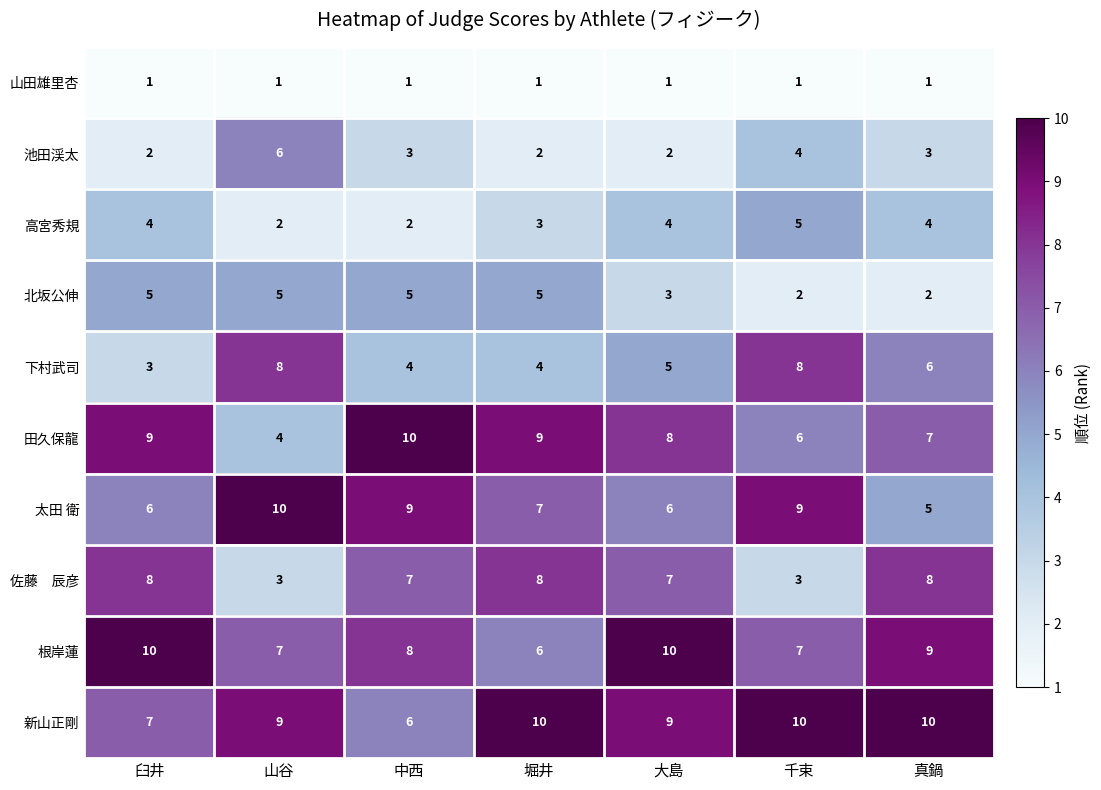

Count the number of data series in this chart.

10